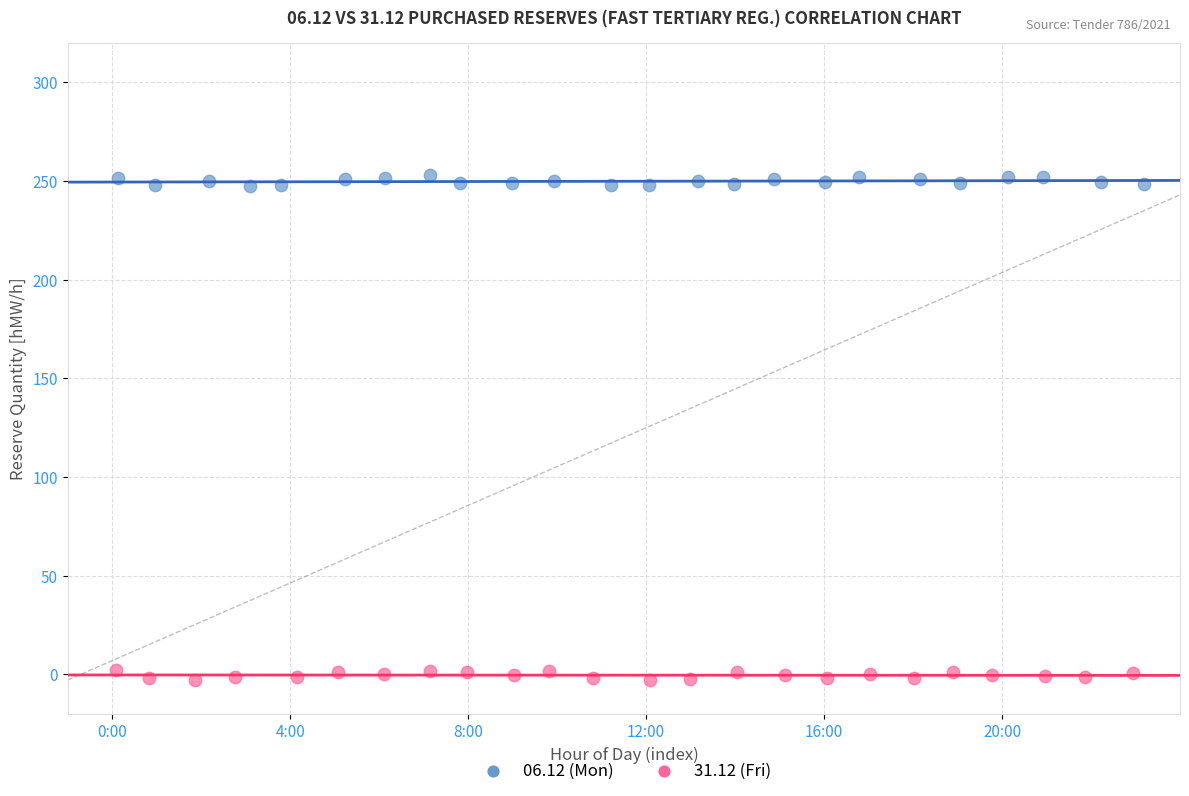

Which series reaches the maximum Y coordinate?

06.12 (Mon)